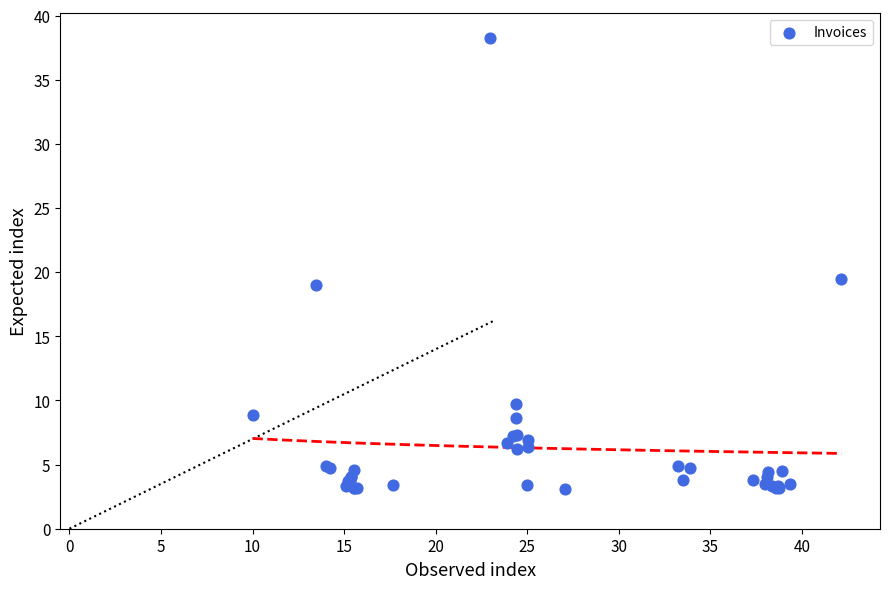

What Y value in the scatter plot is closest to 20?

19.5